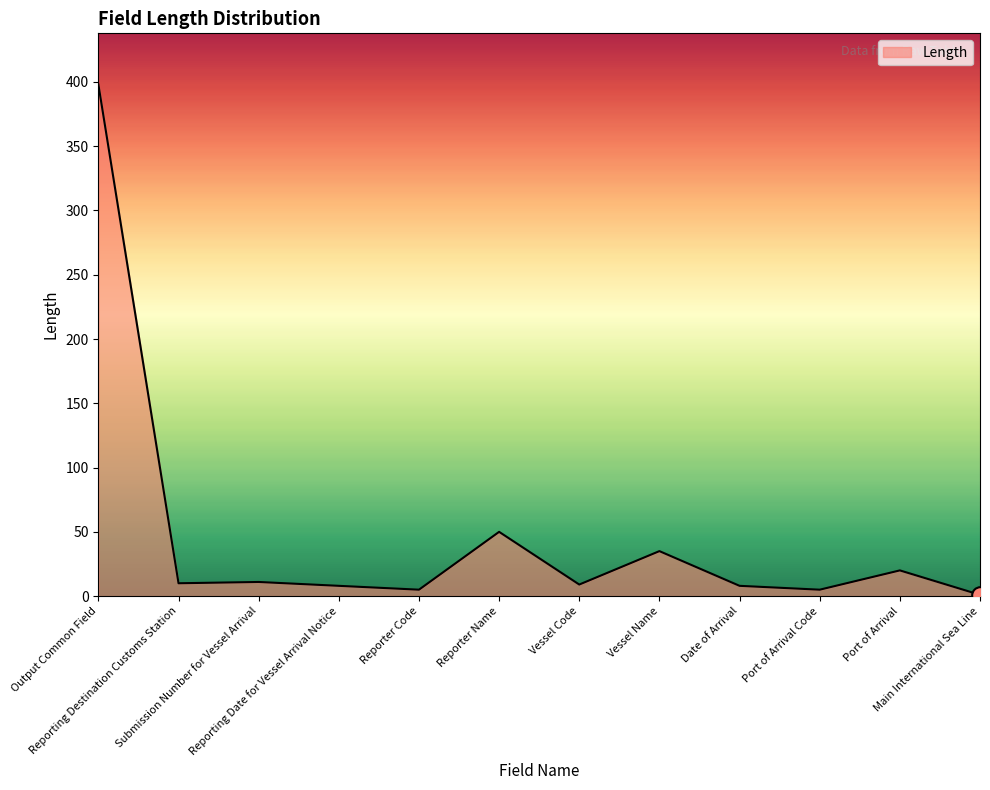

The chart shows a value of 9 at Vessel Code. True or false?

True